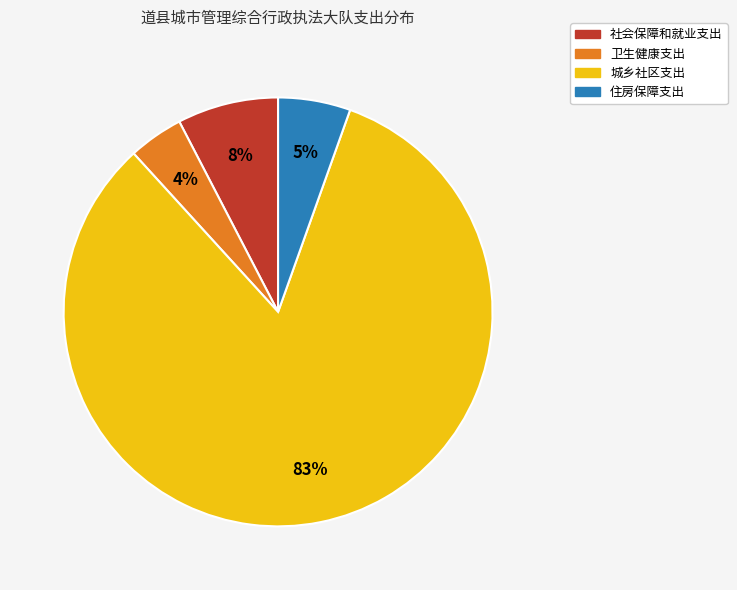

What percentage is the 城乡社区支出 slice, to the nearest percent?

83%